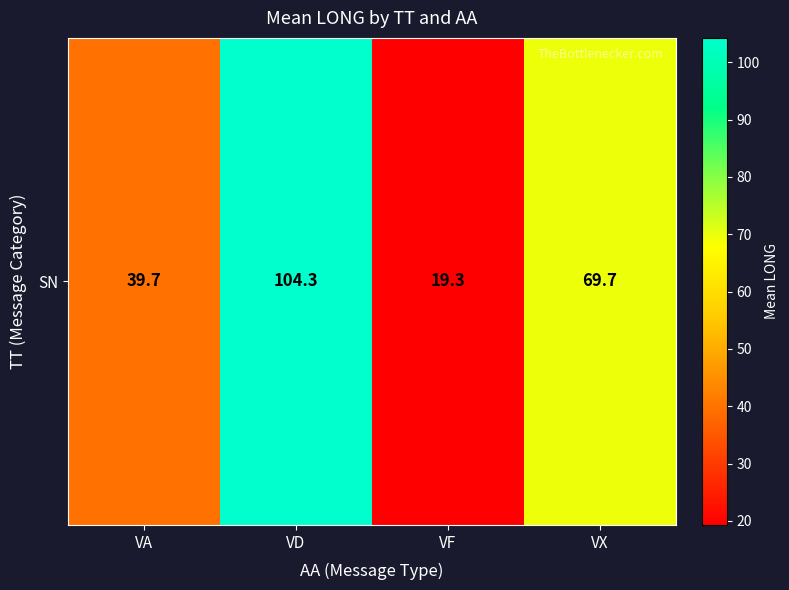

What is the sum of the values at VF and VA?

59.0